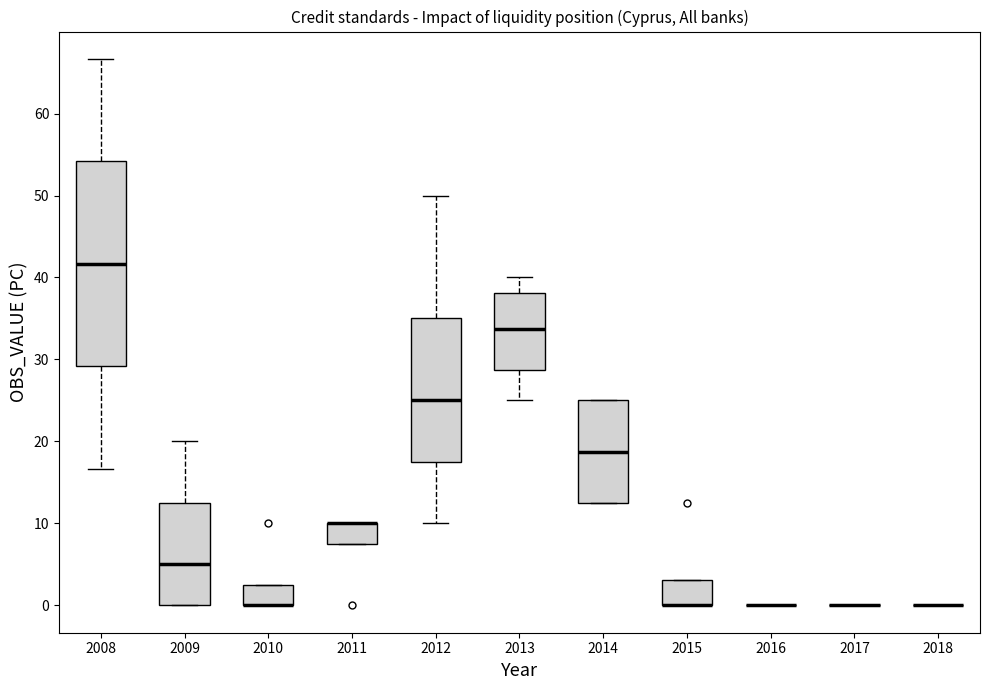

Reading left to right, read every box against the y-axis: the position of its median line, the range the box covers, and the ends of its whiskers. The values are not printed on the chart, so give them approximately, as read against the axis.

2008: median 42, box 29 to 54, whiskers 17 to 67
2009: median 5, box 0 to 13, whiskers 0 to 20
2010: median 0 (drawn on the box's lower edge), box 0 to 3, whiskers 0 to 3
2011: median 10 (drawn on the box's upper edge), box 8 to 10, whiskers 8 to 10
2012: median 25, box 18 to 35, whiskers 10 to 50
2013: median 34, box 29 to 38, whiskers 25 to 40
2014: median 19, box 13 to 25, whiskers 13 to 25
2015: median 0 (drawn on the box's lower edge), box 0 to 3, whiskers 0 to 3
2016: box collapsed to a line at 0, whiskers 0 to 0
2017: box collapsed to a line at 0, whiskers 0 to 0
2018: box collapsed to a line at 0, whiskers 0 to 0